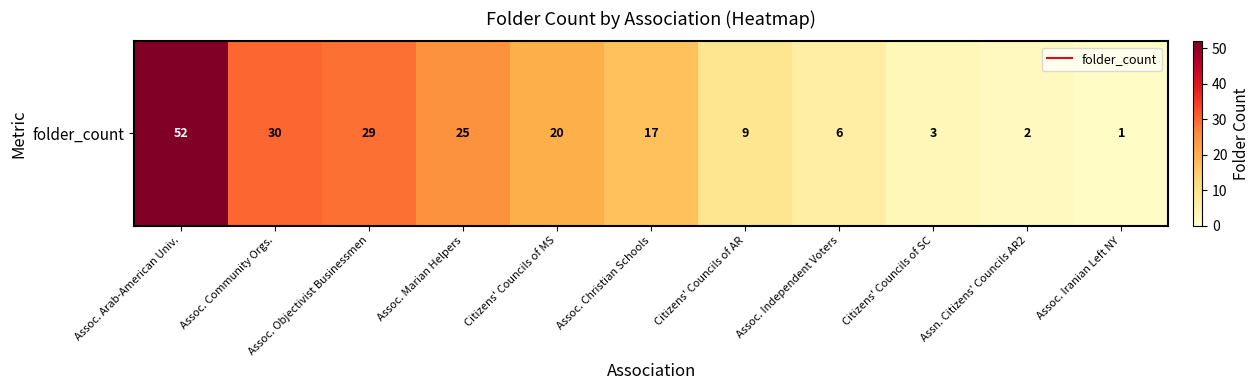

Reading left to right, what are all the values shown in this chart?

Assoc. Arab-American Univ.=52	Assoc. Community Orgs.=30	Assoc. Objectivist Businessmen=29	Assoc. Marian Helpers=25	Citizens' Councils of MS=20	Assoc. Christian Schools=17	Citizens' Councils of AR=9	Assoc. Independent Voters=6	Citizens' Councils of SC=3	Assn. Citizens' Councils AR2=2	Assoc. Iranian Left NY=1